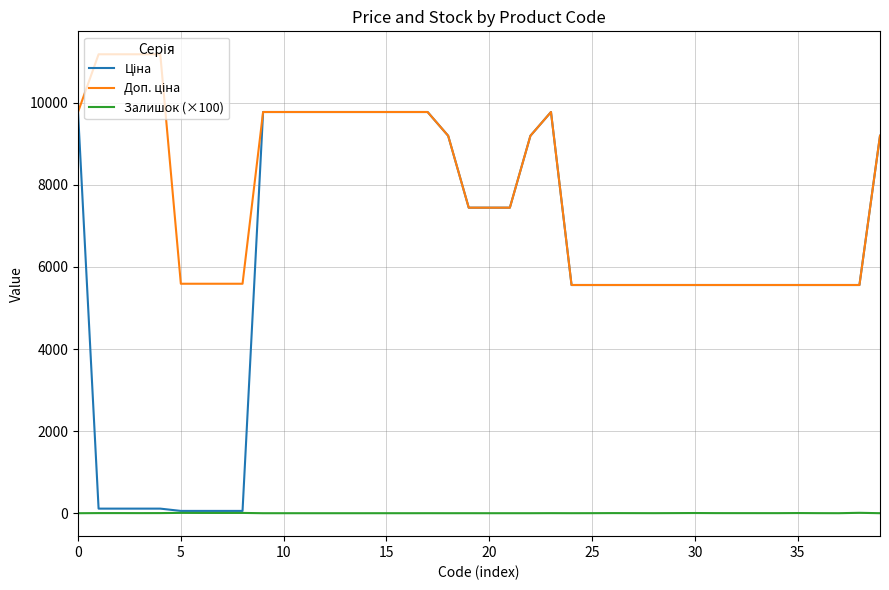

Where is Ціна nearest to the value 4915?

24